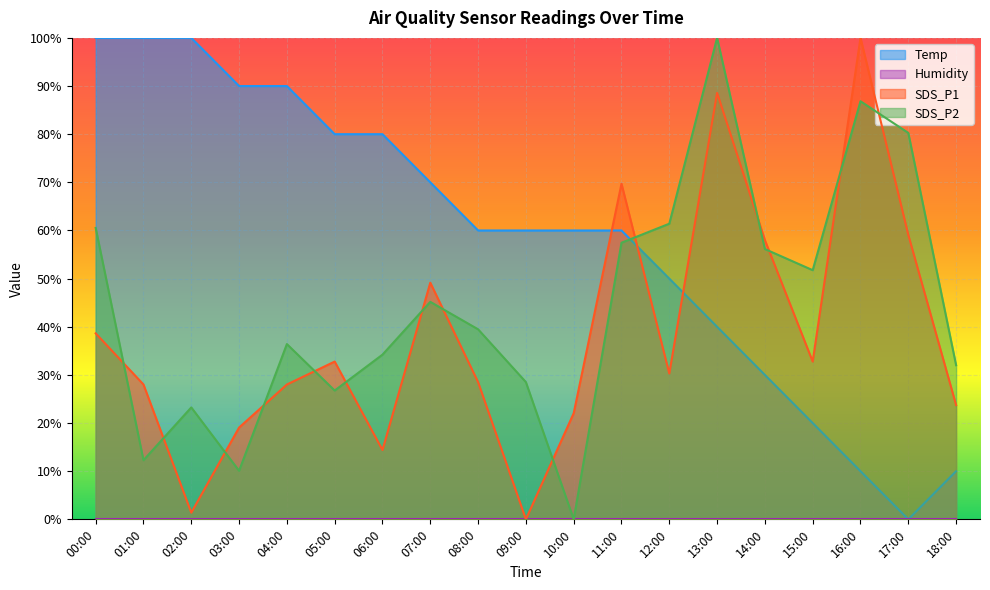

What is the value of the Temp point at the 19th from the left?

0.1